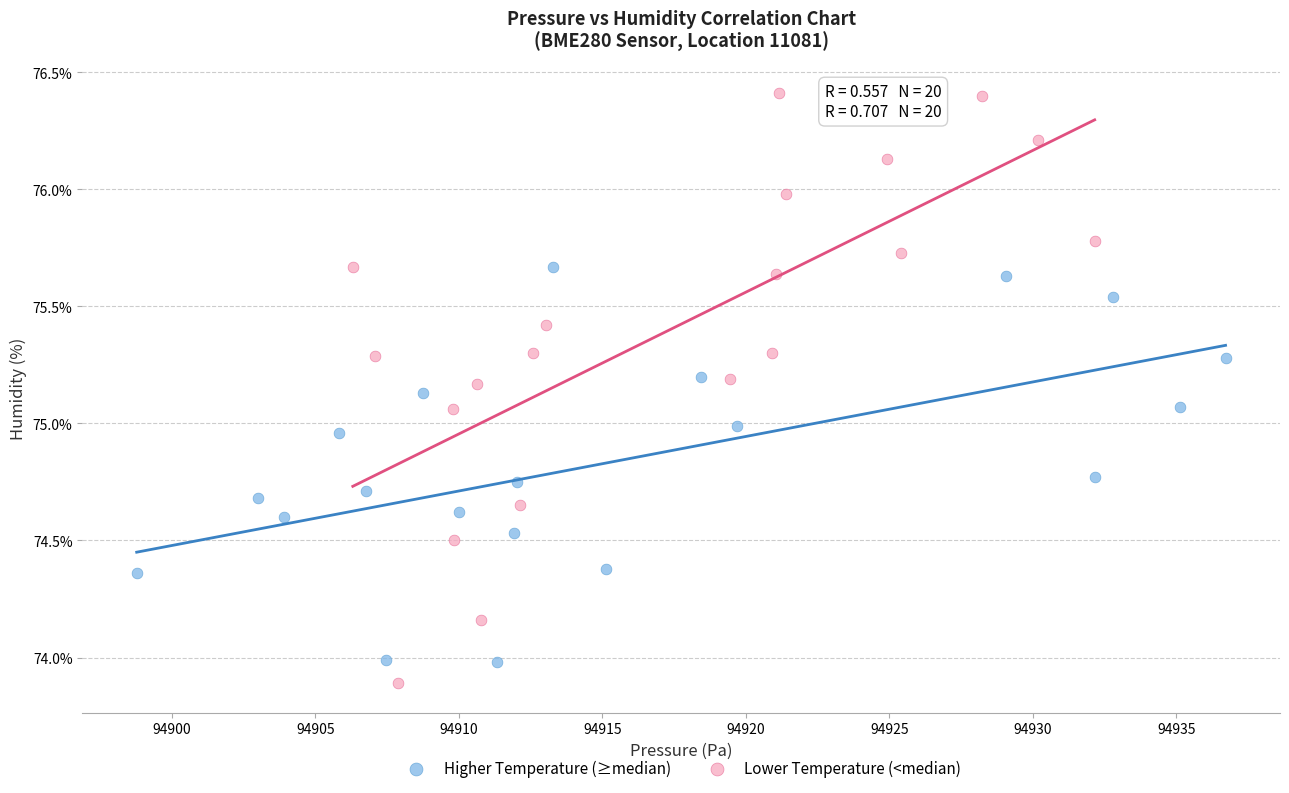

Which series has the widest spread of Y values?

Lower Temperature (<median)